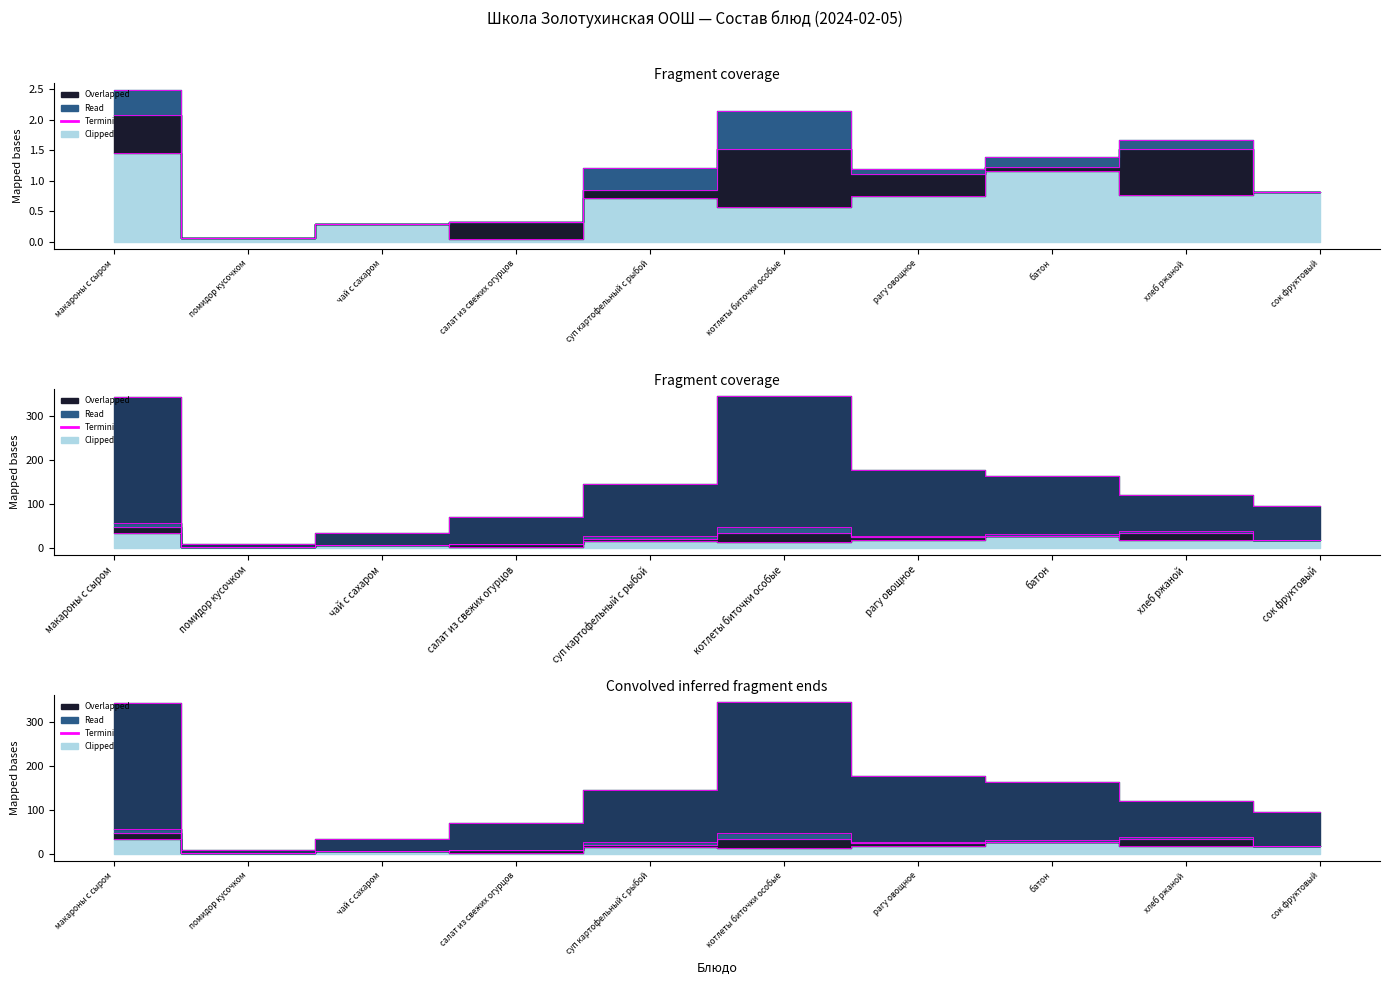

At which category is the sum across all series the highest?

котлеты биточки особые